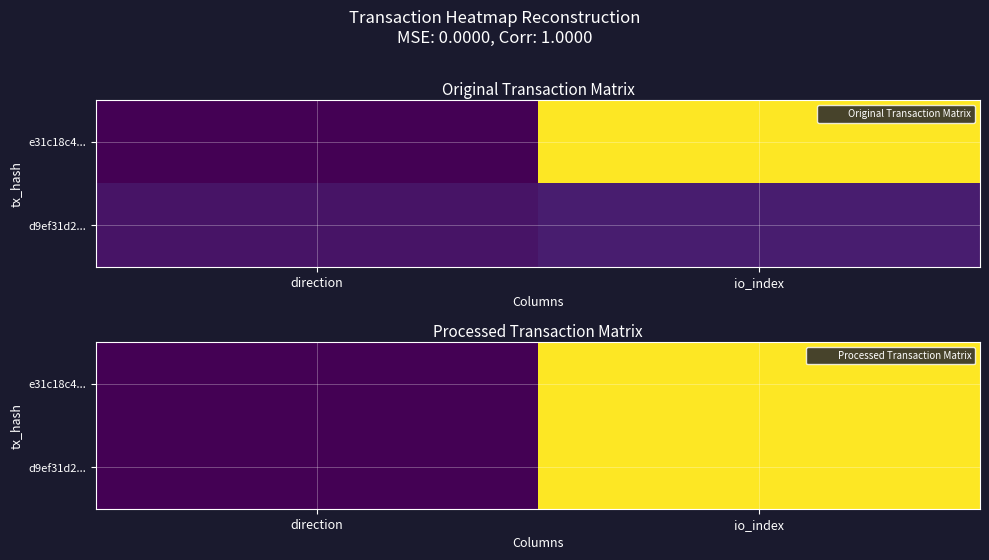

Between direction and io_index, which is larger?

io_index